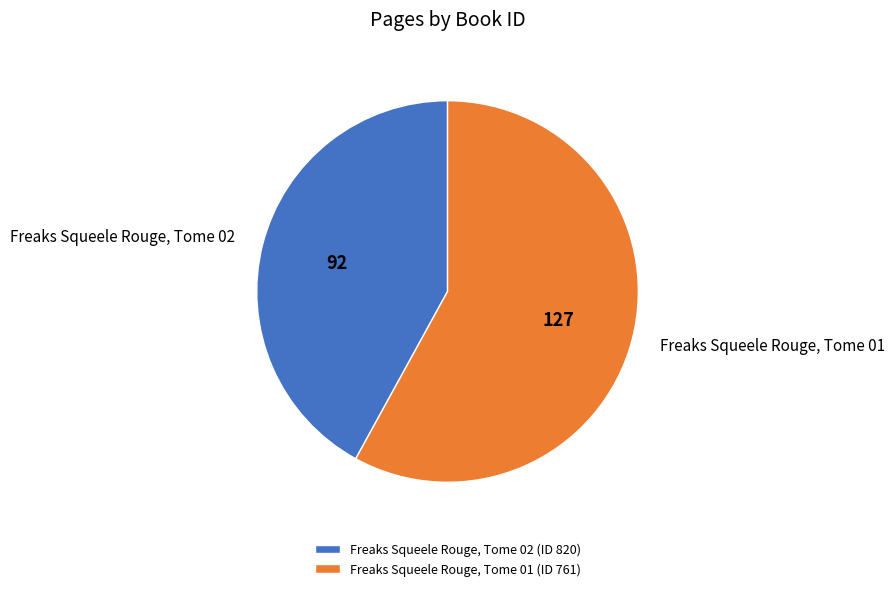

Count the number of slices in the pie.

2